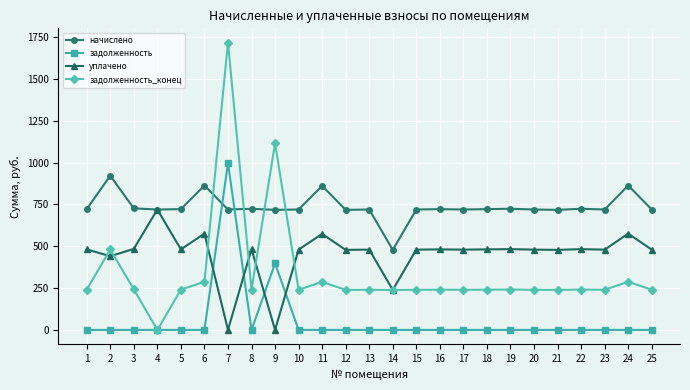

At which category does задолженность_конец reach its first local valley?

4